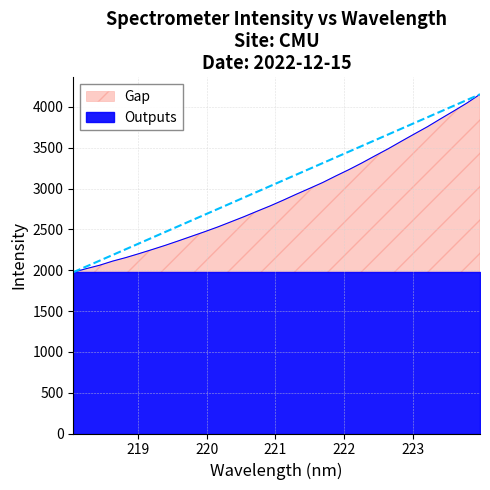

Is it true that the value at 218.2508 is 2020.0?

True